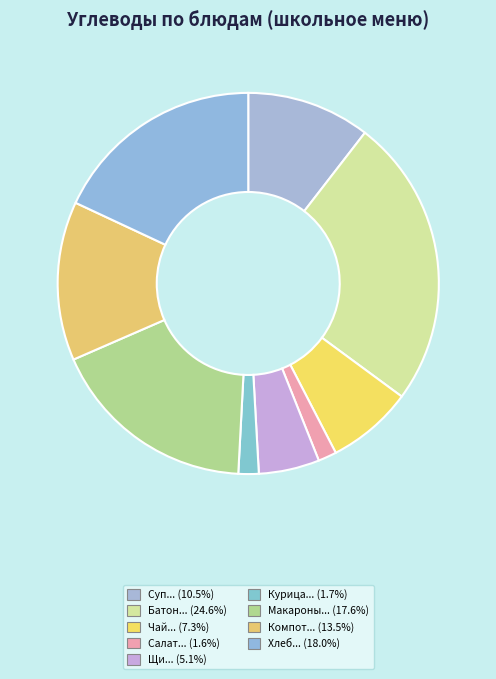

To the nearest percent, what is the average slice percentage?

11%